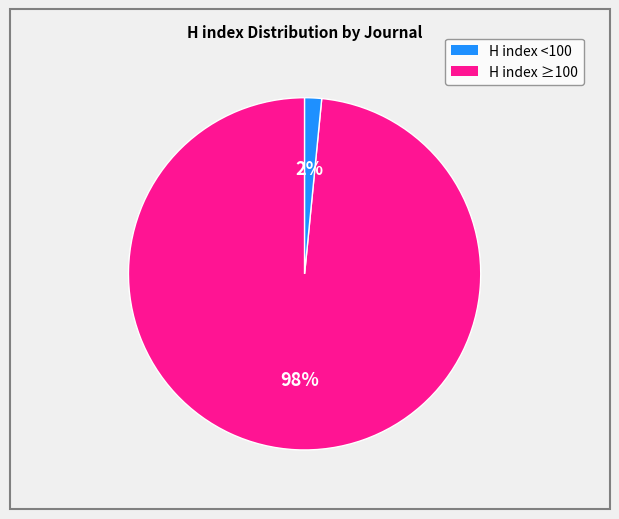

Does any single category account for the majority?

Yes